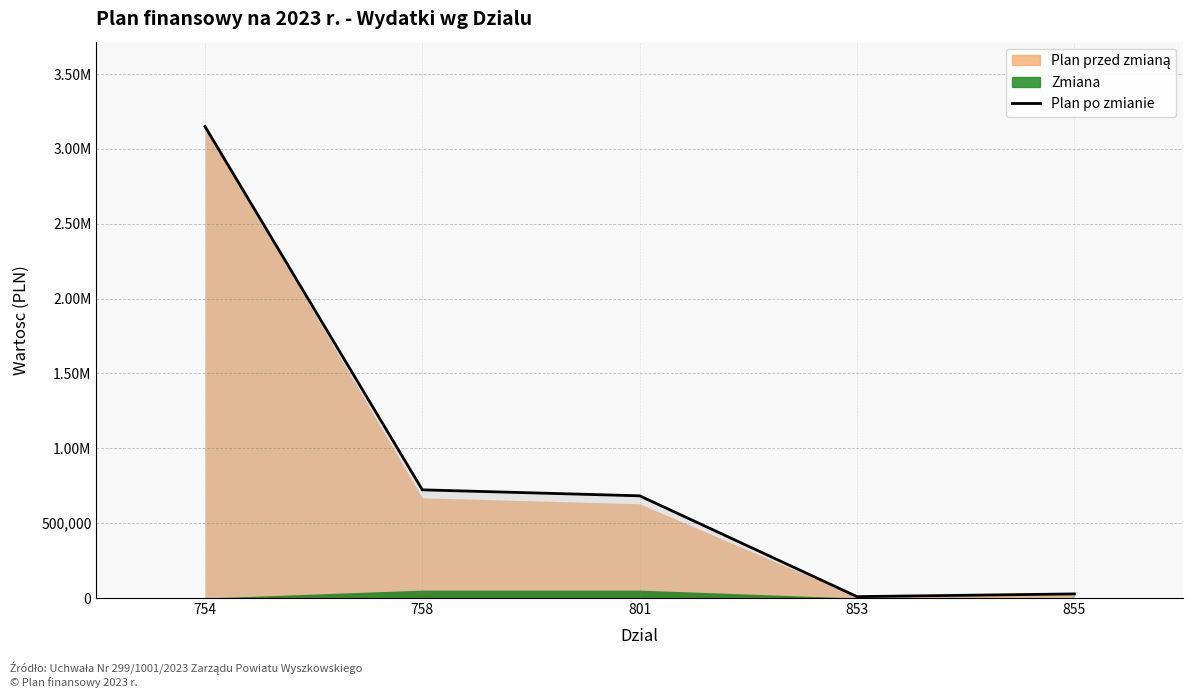

Between 853 and 754, which is larger?

754